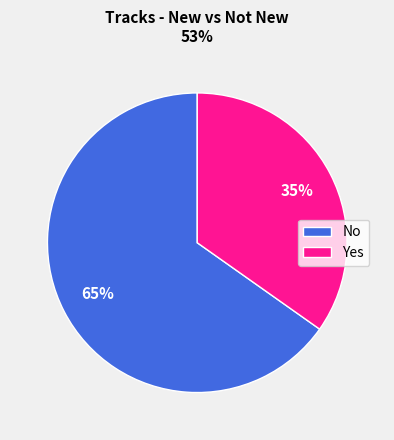

Count the number of slices in the pie.

2